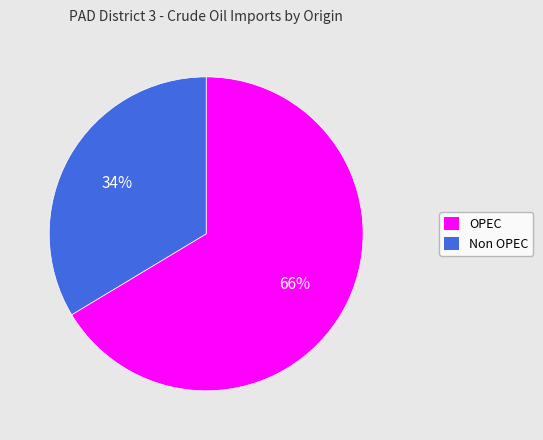

True or false: OPEC accounts for 78% of the total.

False